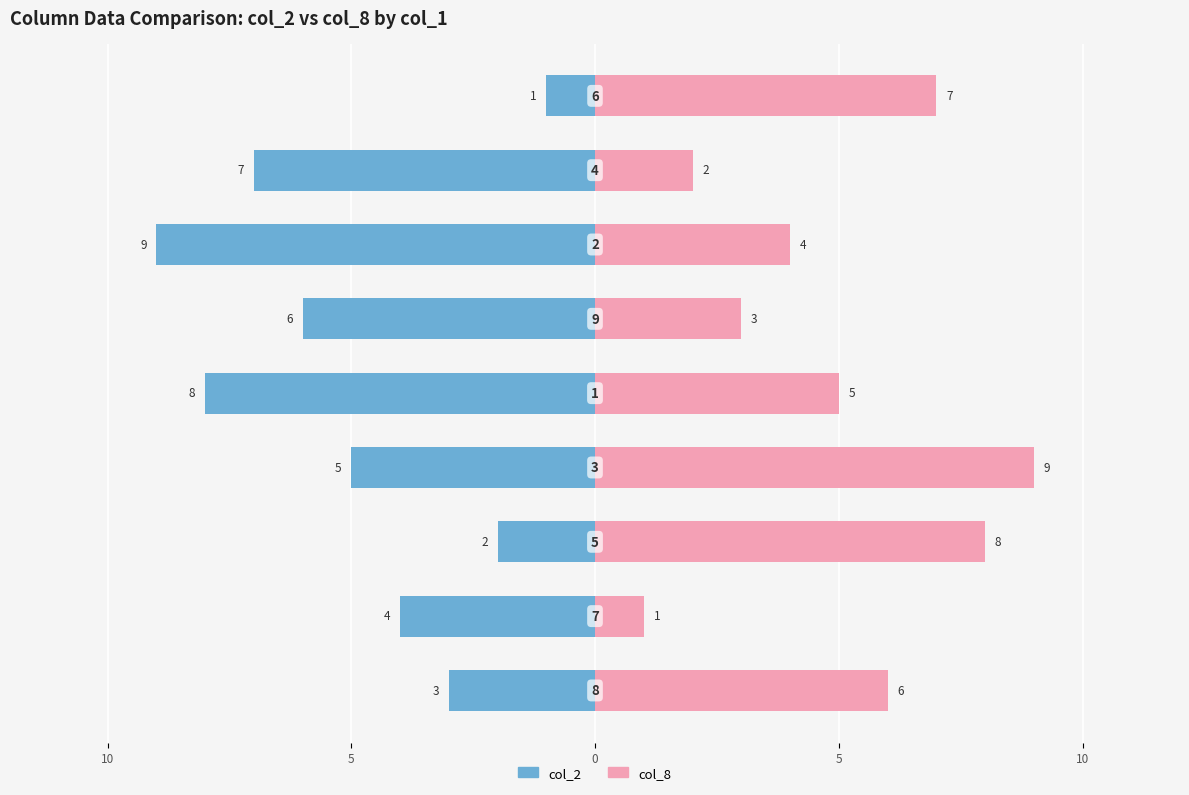

How many col_2 values are between -7 and -3?

5